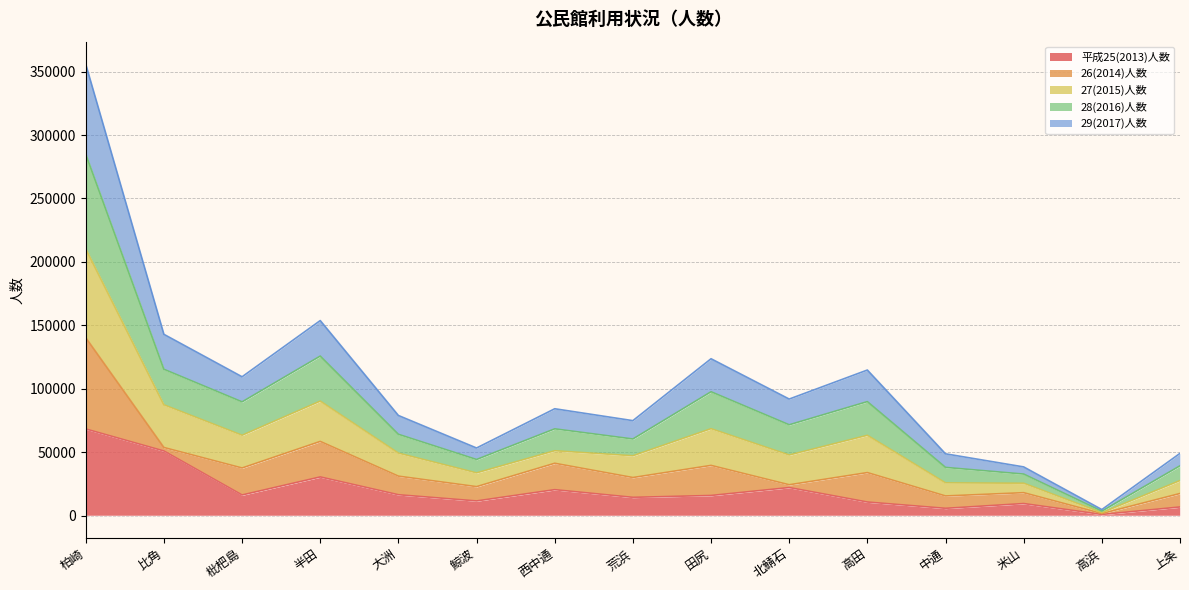

What is the difference between the maximum and minimum values in the 平成25(2013)人数 series?

67391